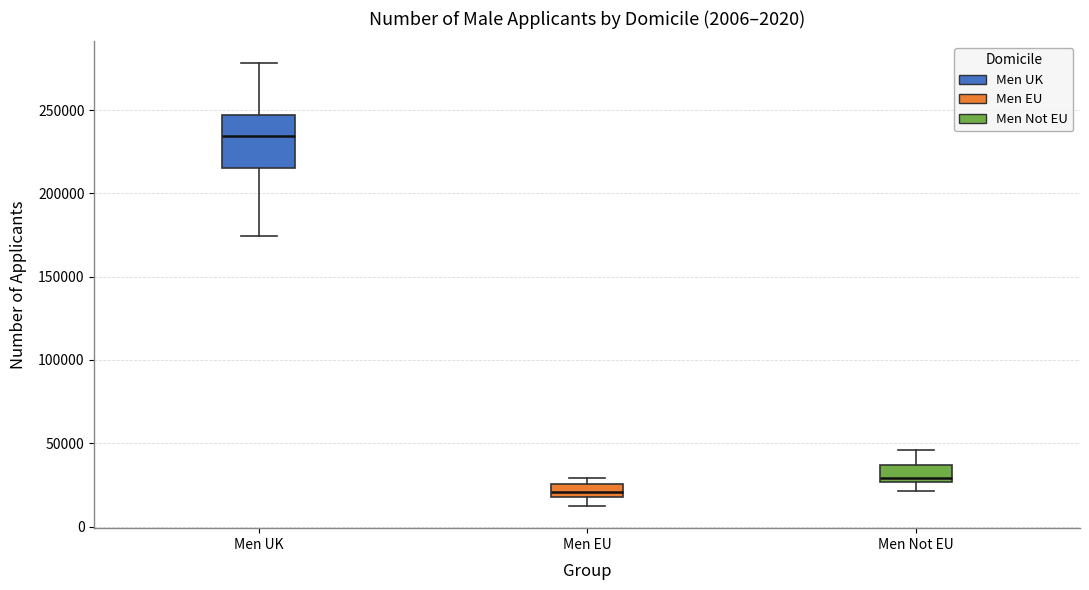

Where does the lower whisker of the box for Men EU end on the y-axis? The values are not printed on the chart, so give them approximately, as read against the axis.

10000